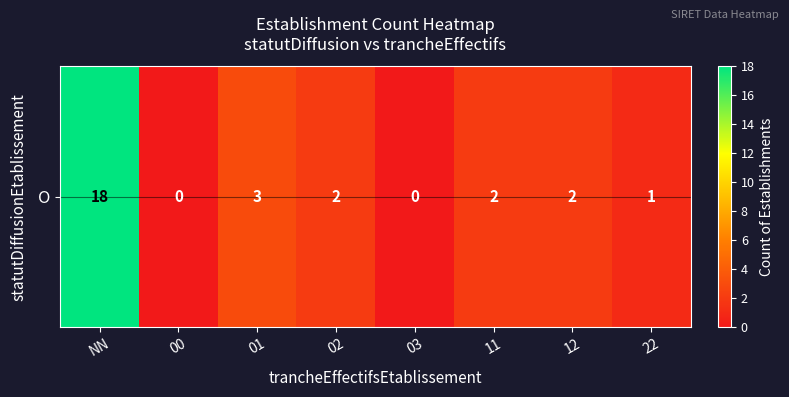

How many values are above zero?

6